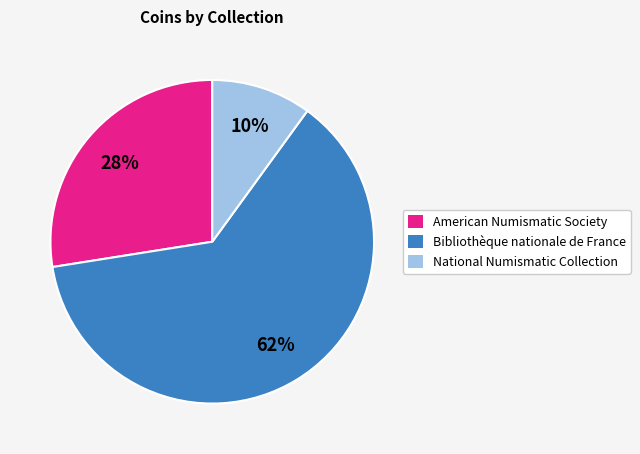

Is there any slice that represents more than half of the pie?

Yes